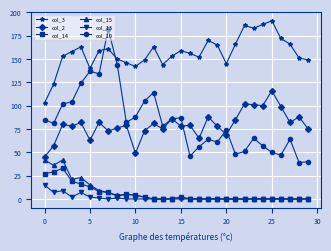

List the series in order of their peak value, lowest first.

col_13, col_14, col_15, col_2, col_10, col_3